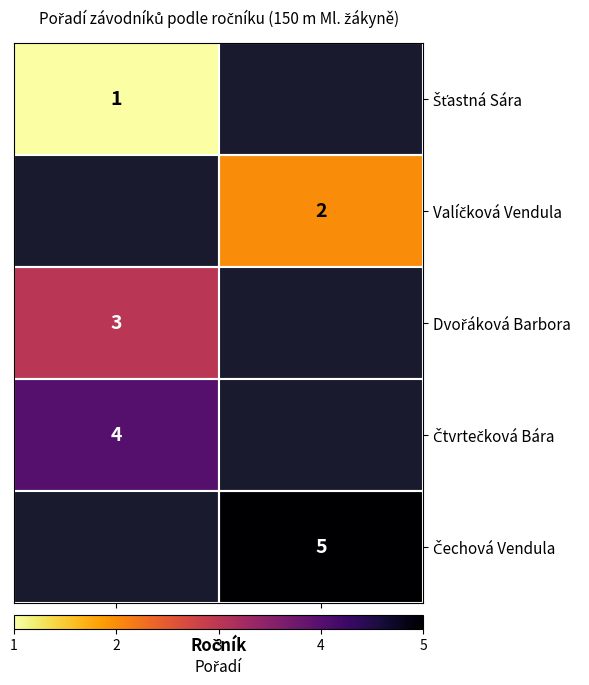

At which label does Dvořáková Barbora reach its peak?

06